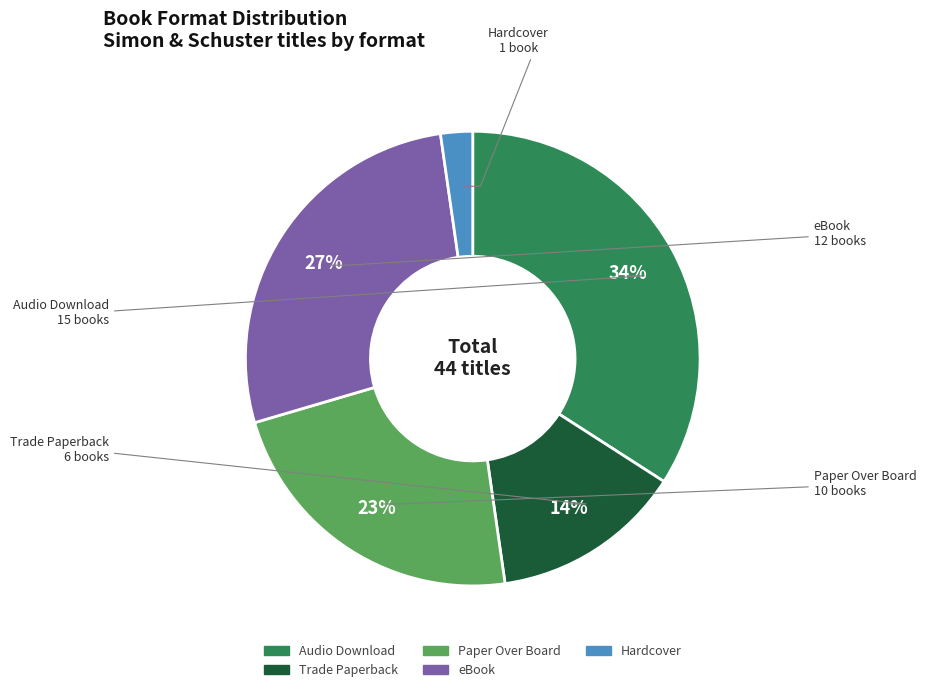

Does Hardcover represent more than half of the total?

No